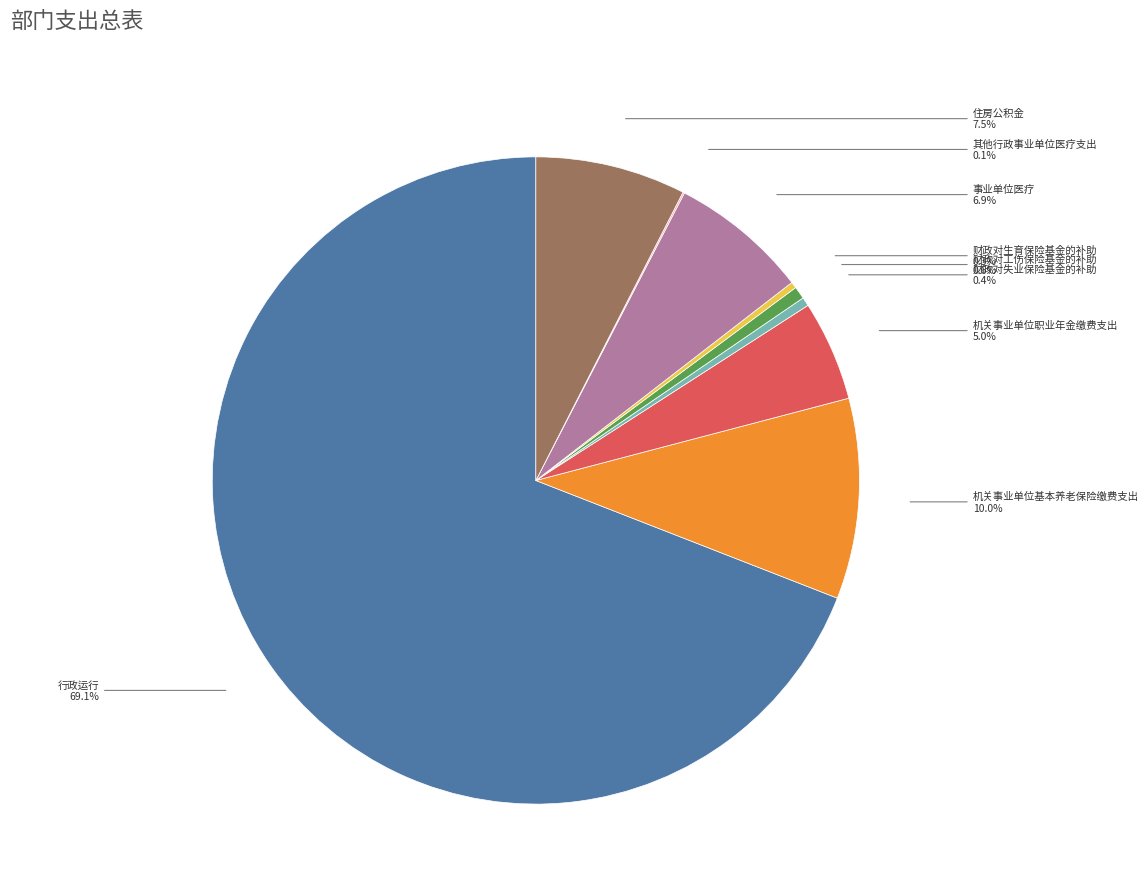

Which slice represents more than half of the pie?

行政运行